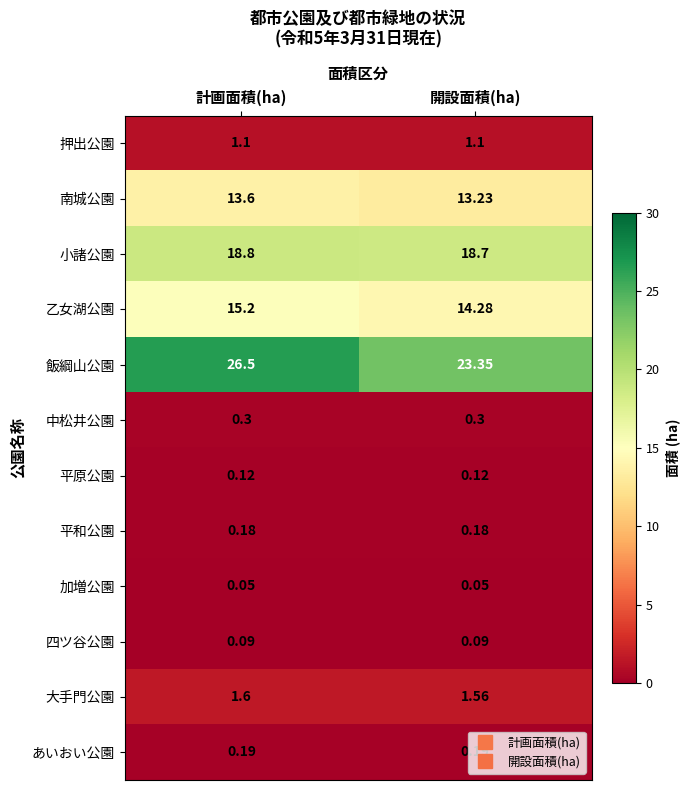

List the labels in order of 飯綱山公園 value, smallest first.

開設面積(ha), 計画面積(ha)